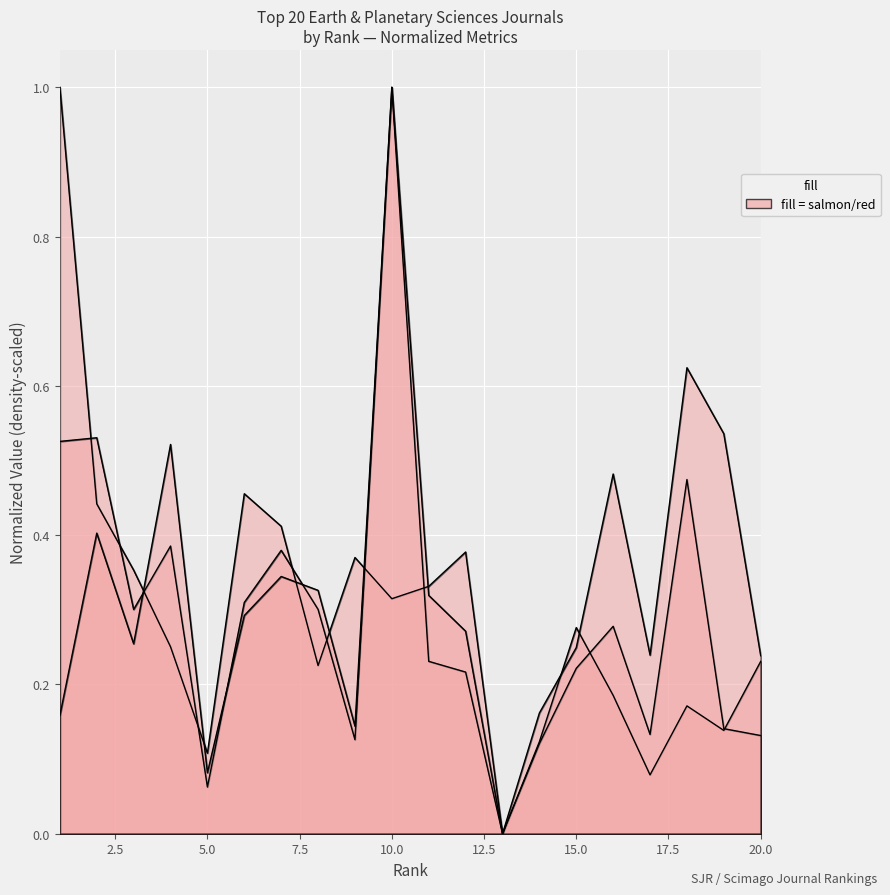

What is the difference between the Cites / Doc. (2years) values at 7 and 15?

0.1